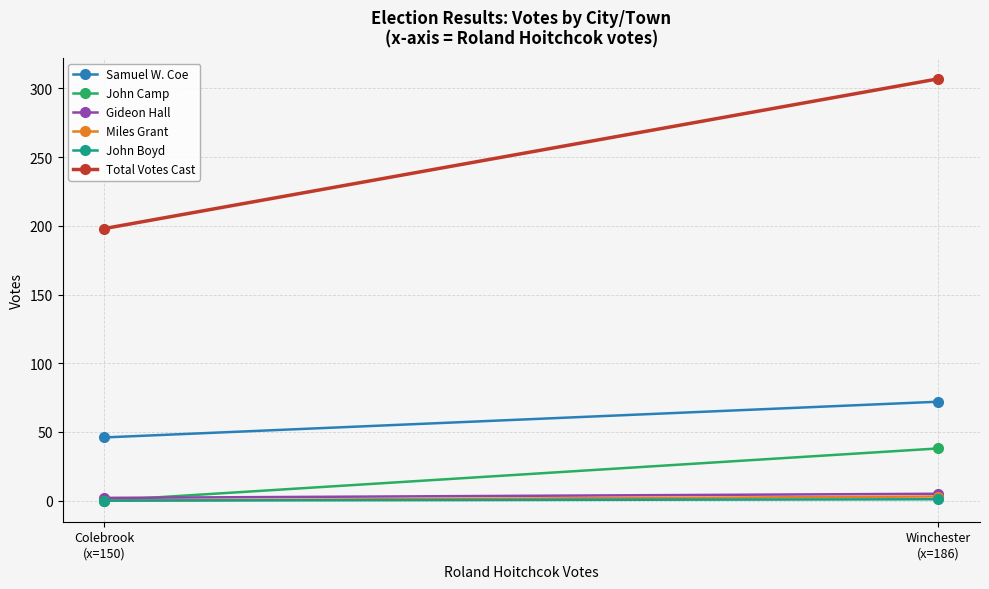

Reading right to left, extract all data points from this chart.

Samuel W. Coe: Winchester
(x=186)=72	Colebrook
(x=150)=46
John Camp: Winchester
(x=186)=38	Colebrook
(x=150)=0
Gideon Hall: Winchester
(x=186)=5	Colebrook
(x=150)=2
Miles Grant: Winchester
(x=186)=3	Colebrook
(x=150)=0
John Boyd: Winchester
(x=186)=1	Colebrook
(x=150)=0
Total Votes Cast: Winchester
(x=186)=307	Colebrook
(x=150)=198